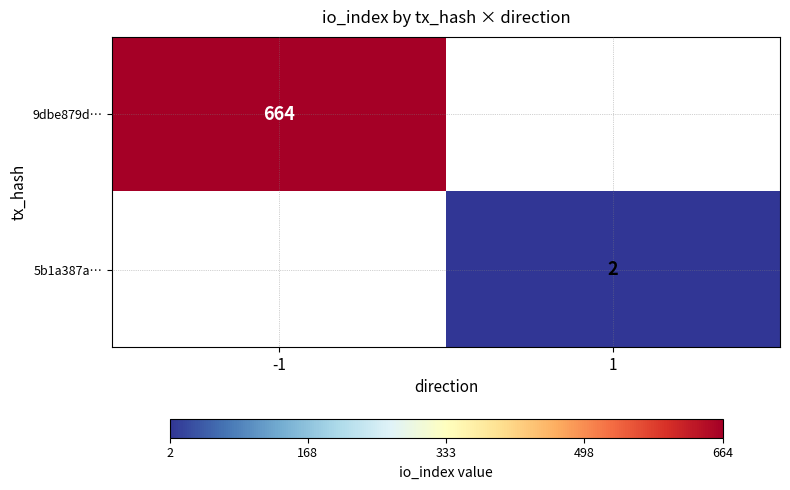

Is the value of 5b1a387a… at 1 greater than the value of 9dbe879d… at -1?

No